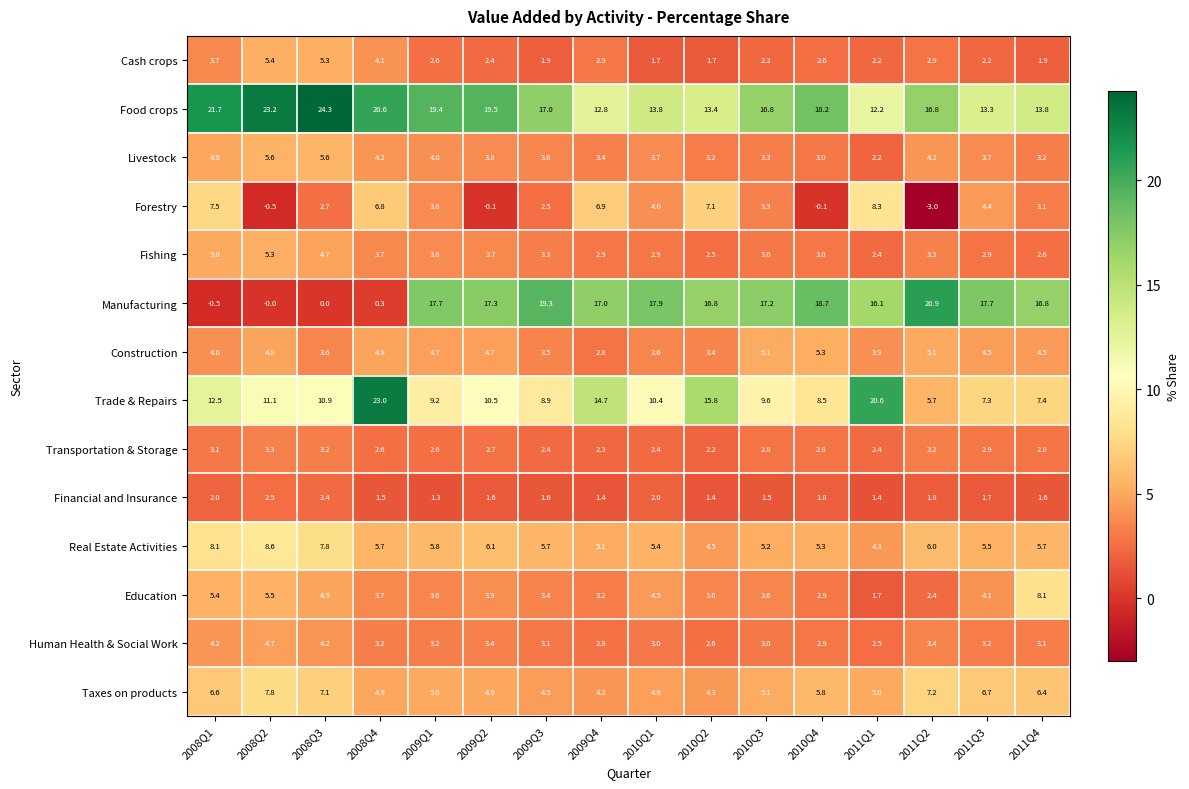

What is the difference between the second highest and second lowest values in the Education series?

3.1